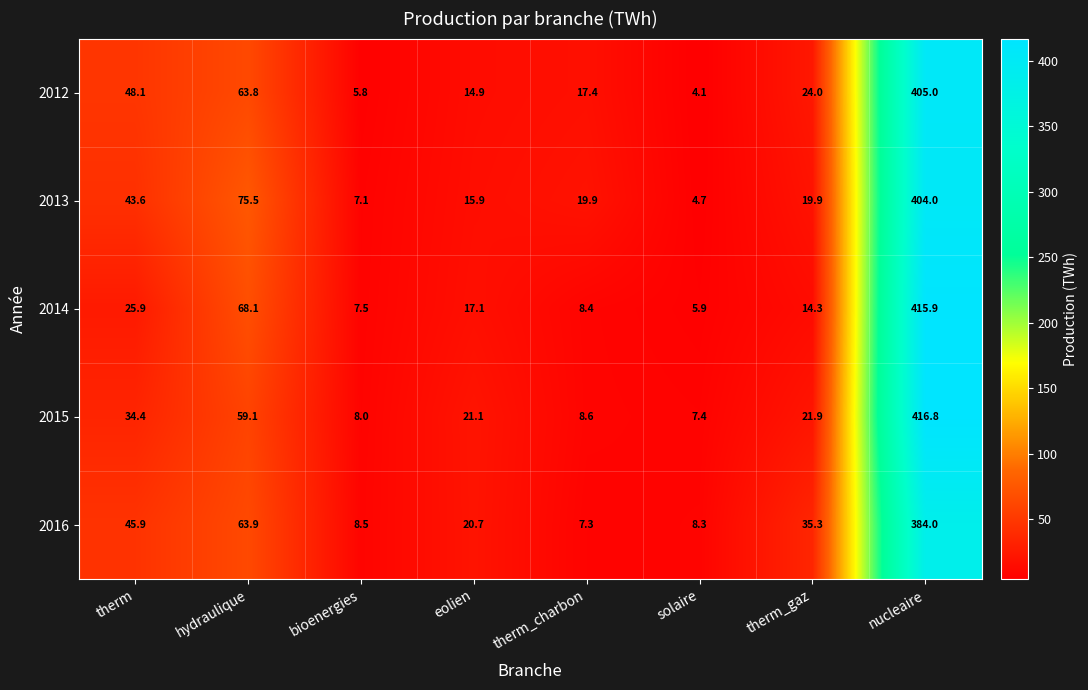

Which series has the widest spread of values?

2014